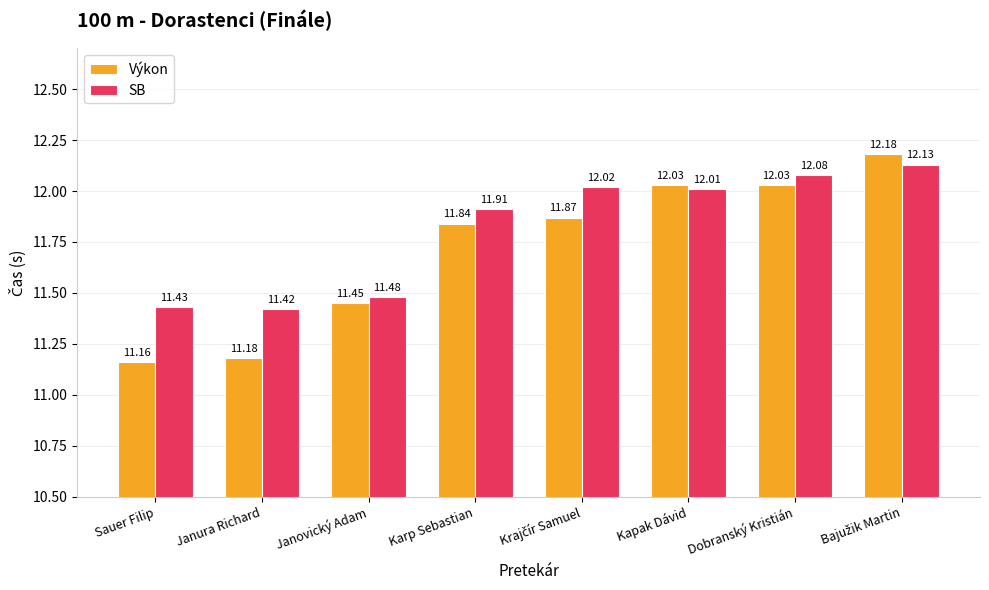

What is the sum of all Výkon values?

93.7